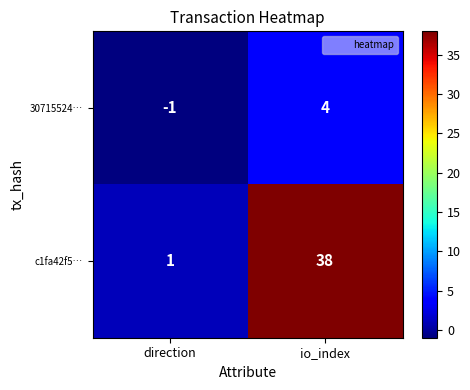

Reading left to right, list all the values displayed in this chart.

30715524…: -1	4
c1fa42f5…: 1	38